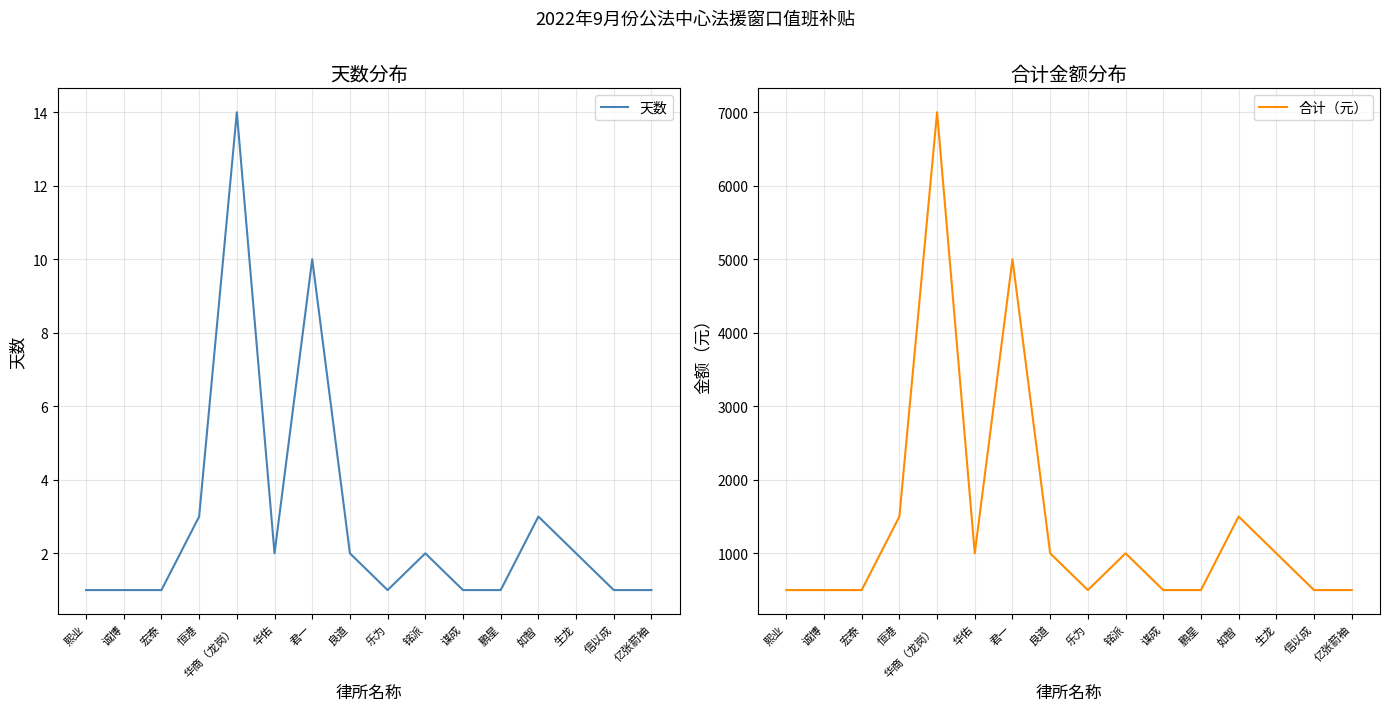

How many lines are shown in the chart?

2